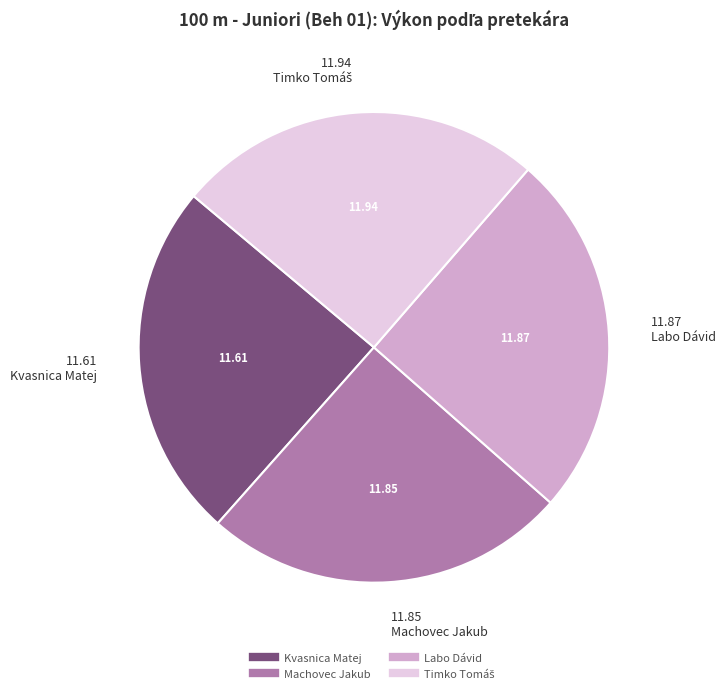

True or false: Kvasnica Matej accounts for 37% of the total.

False